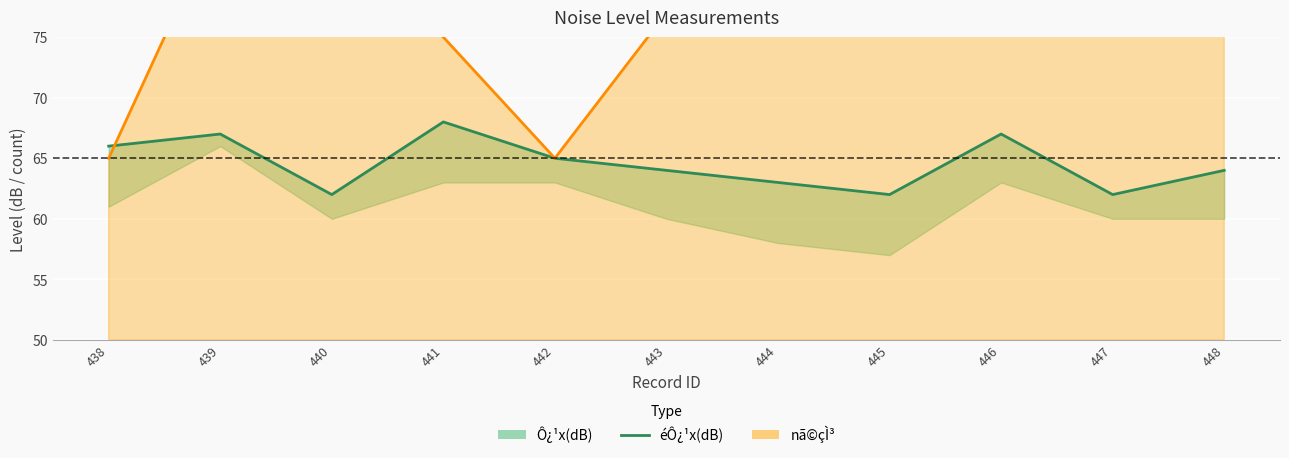

Count the number of categories in the chart.

11